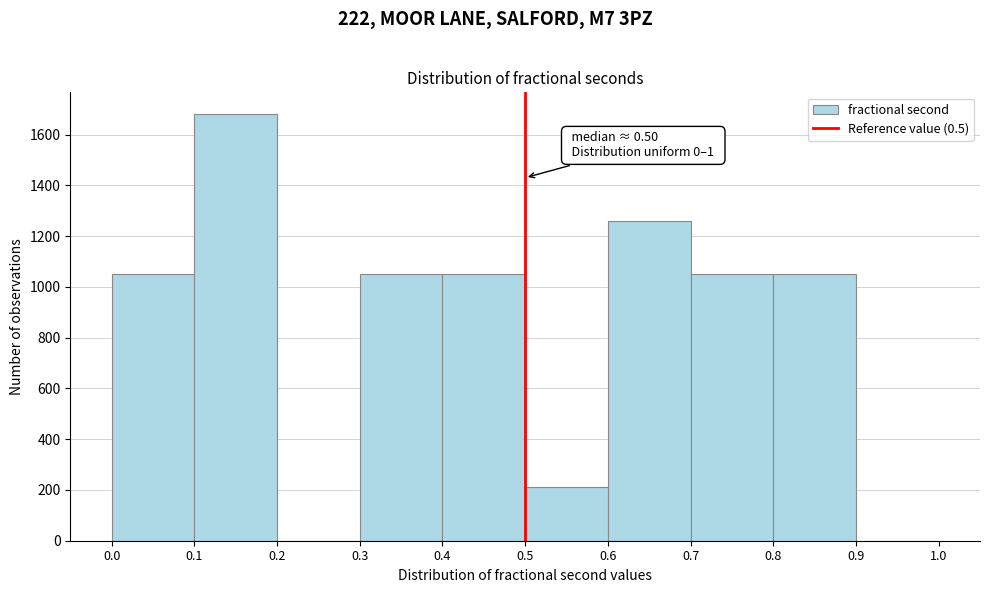

Which range on the x-axis has the tallest bar?

0.1 to 0.2